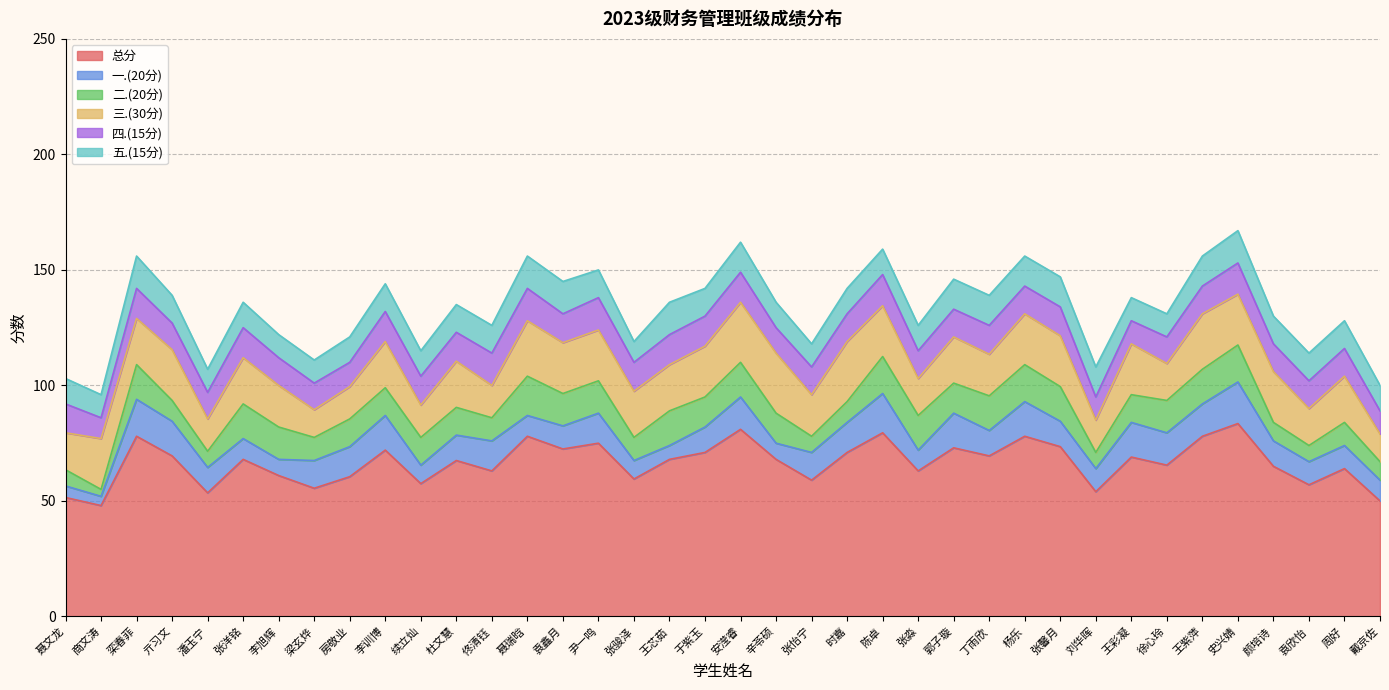

List the series in order of their peak value, highest first.

总分, 三.(30分), 一.(20分), 二.(20分), 四.(15分), 五.(15分)